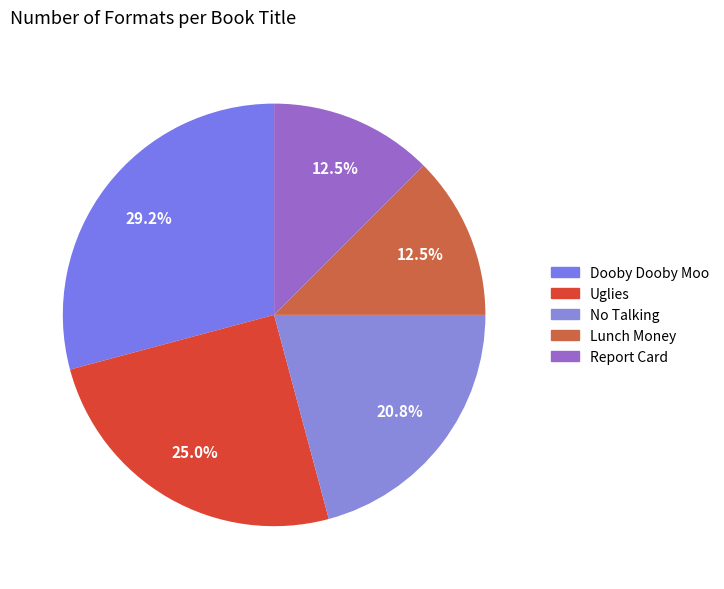

Is there a majority slice in this chart?

No